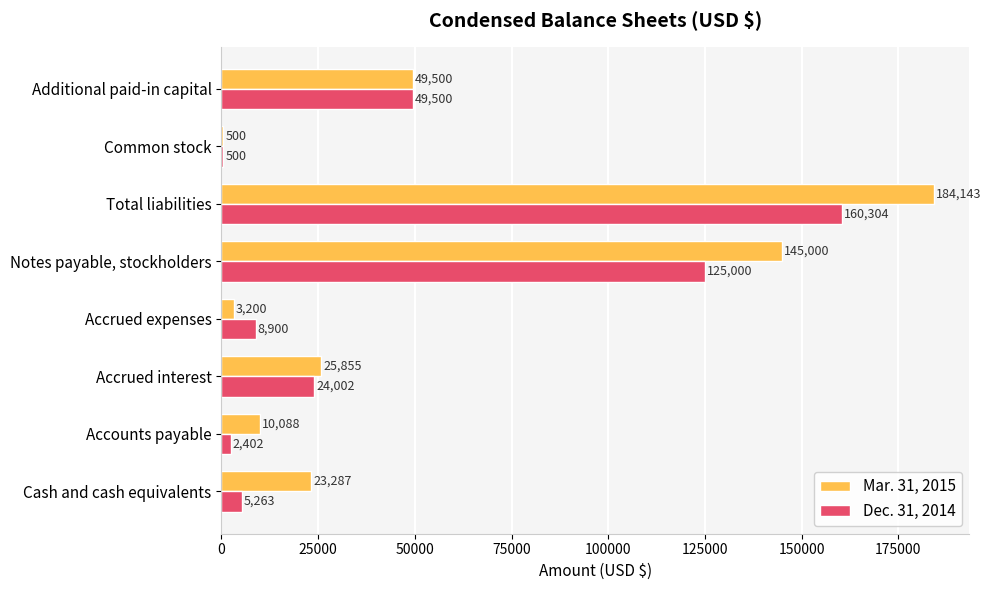

The Mar. 31, 2015 series shows 13726 at Additional paid-in capital. True or false?

False